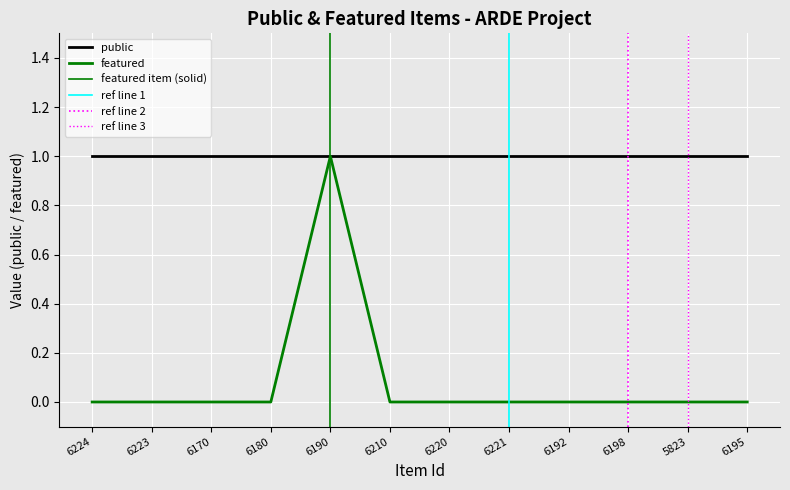

The value at 6190 is 1. True or false?

True